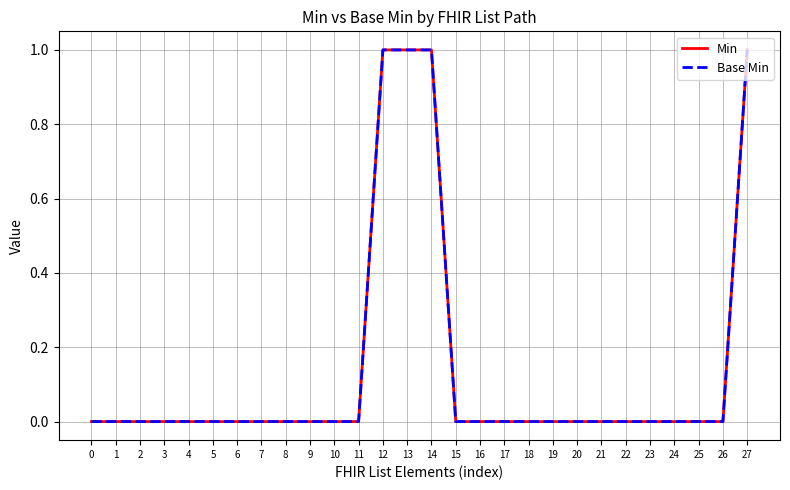

Does the chart display data point markers on the line(s)?

No